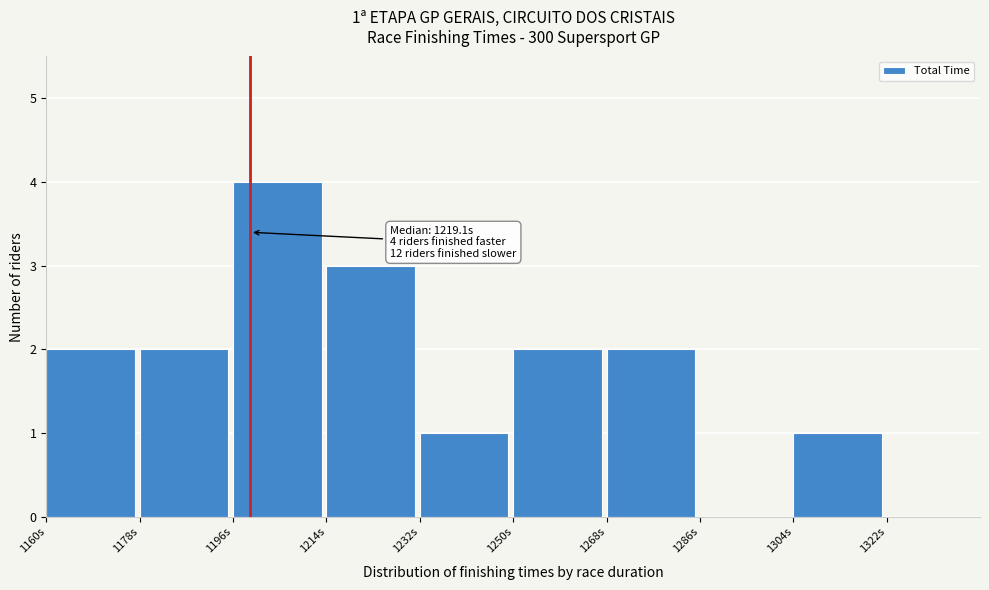

Over which range of the x-axis is the bar tallest?

1196 to 1214